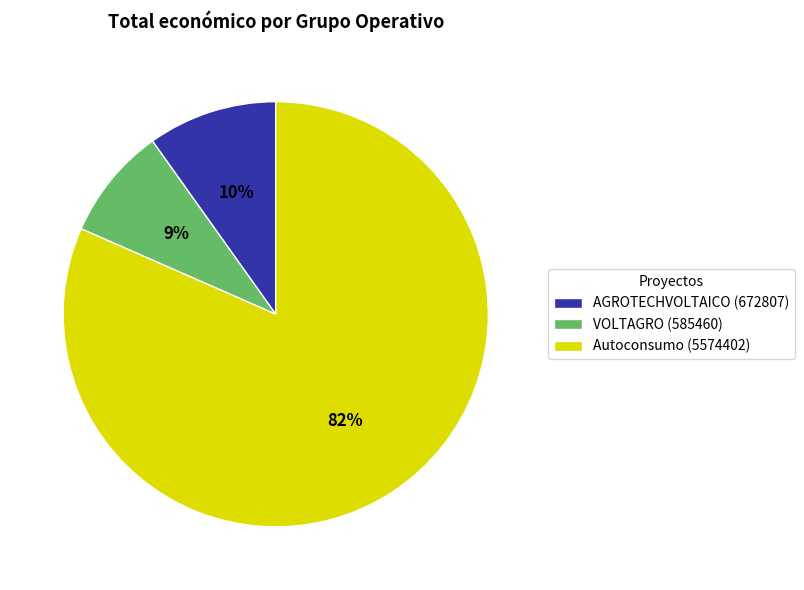

Combined, do VOLTAGRO (585460) and AGROTECHVOLTAICO (672807) account for over 50%?

No